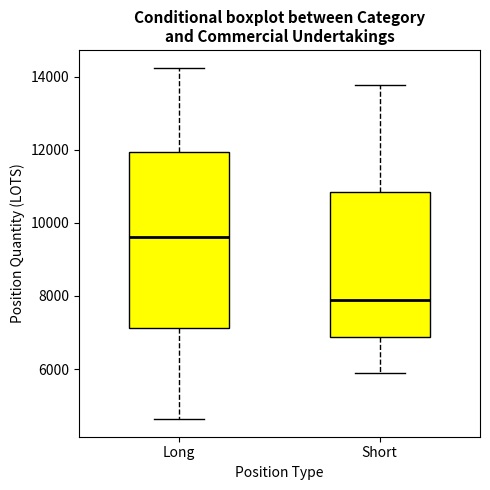

Comparing the boxes themselves (not the whiskers), which one is the tallest?

Long